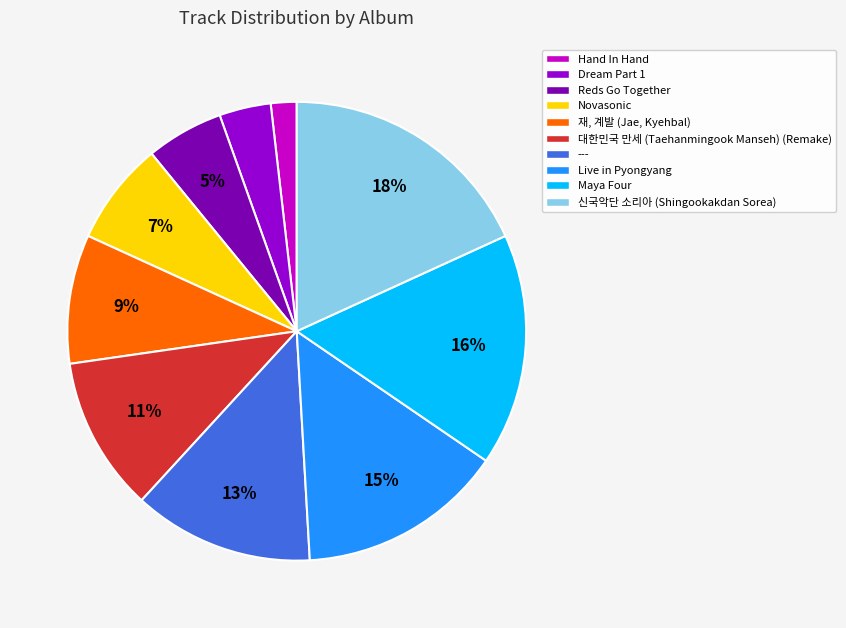

Approximately how many times larger is the value at --- compared to 신국악단 소리아 (Shingookakdan Sorea)?

0.7